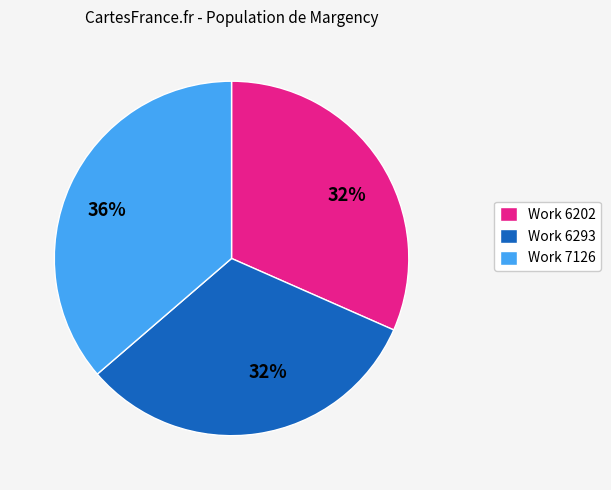

What percentage is the Work 7126 slice, to the nearest percent?

36%